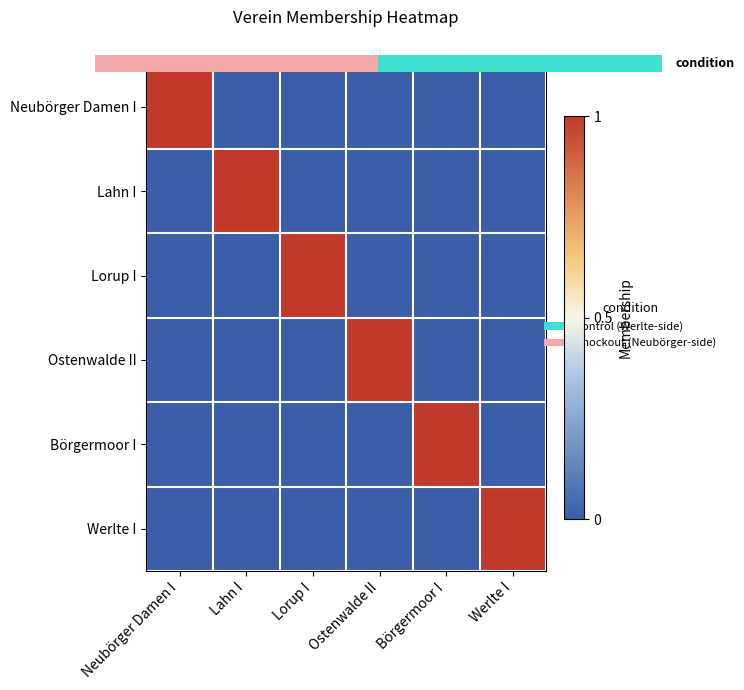

Between Ostenwalde II and Werlte I, which is larger?

Ostenwalde II